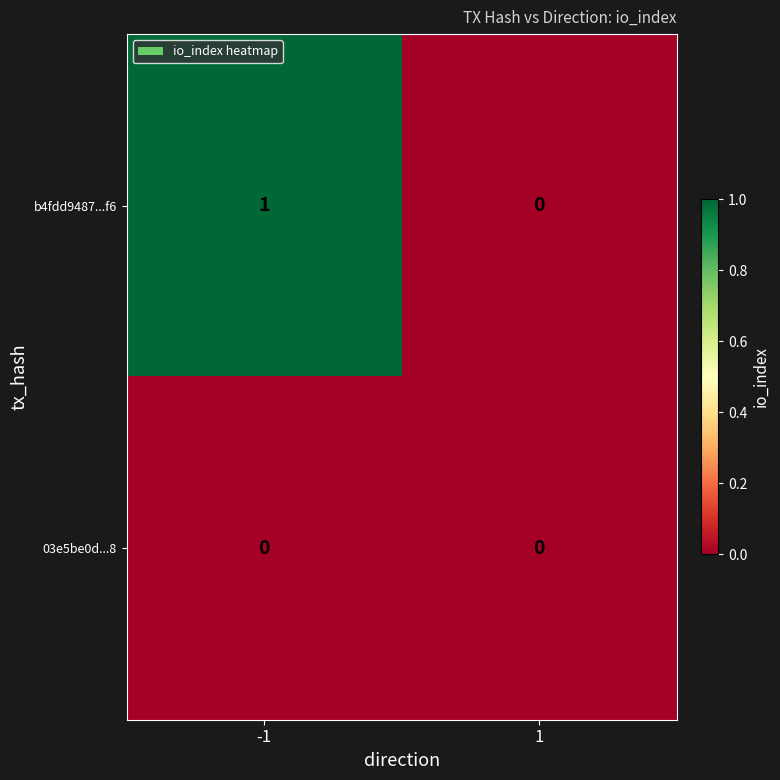

Reading left to right, what are all the values shown in this chart?

b4fdd9487...f6: -1=1	1=0
03e5be0d...8: -1=0	1=0